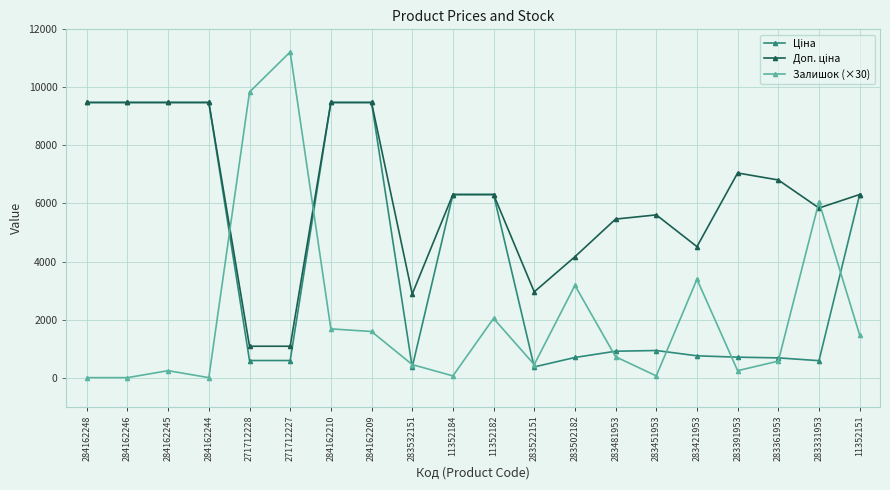

What is the total value across all series at 284162210?

20640.1